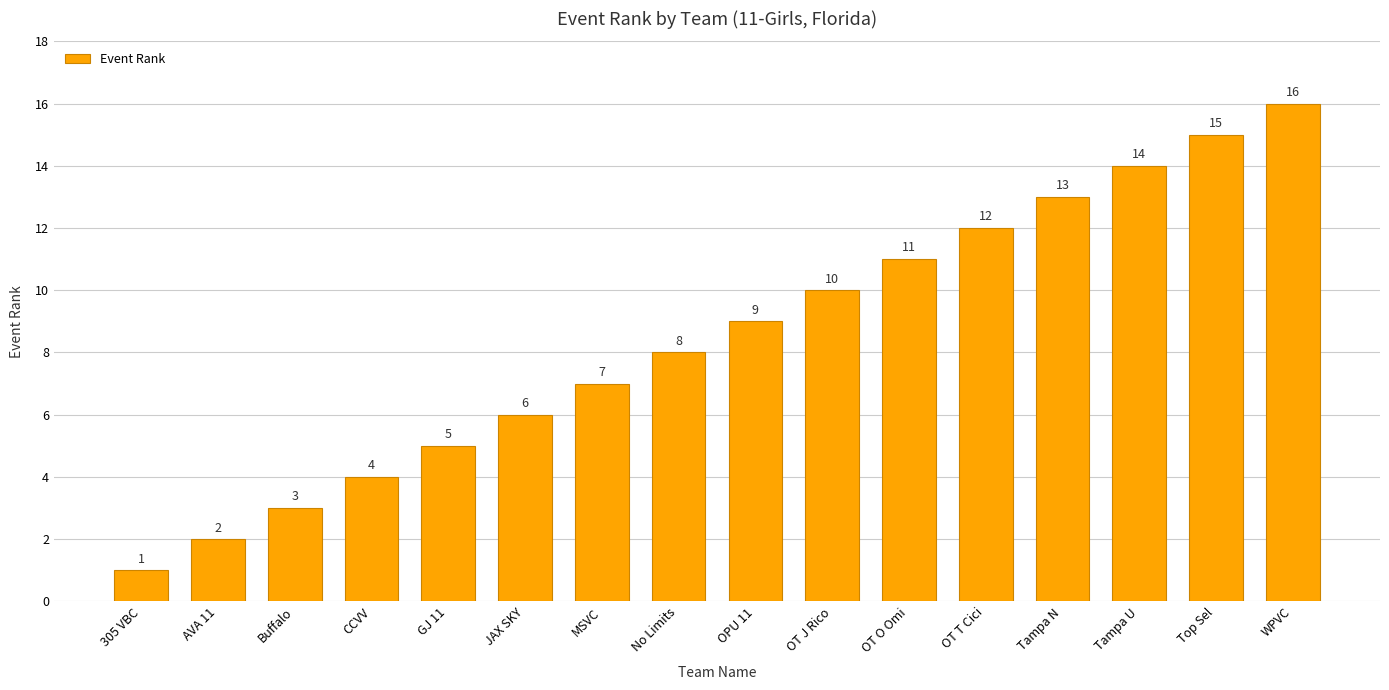

Reading left to right, transcribe all the data shown in this chart.

1	2	3	4	5	6	7	8	9	10	11	12	13	14	15	16